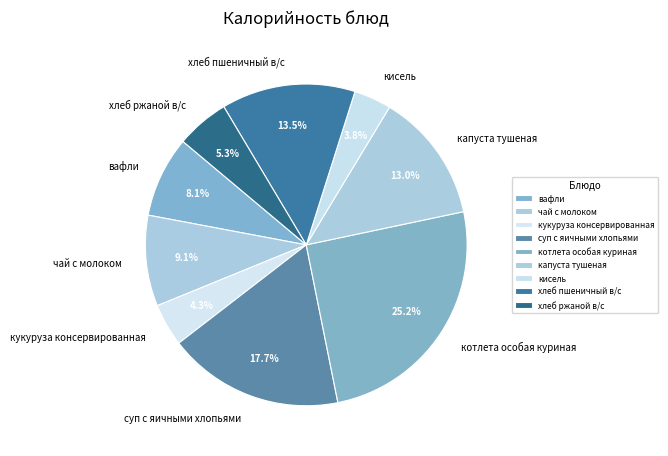

To the nearest percent, what is the difference between the суп с яичными хлопьями and хлеб ржаной в/с slice percentages?

12%